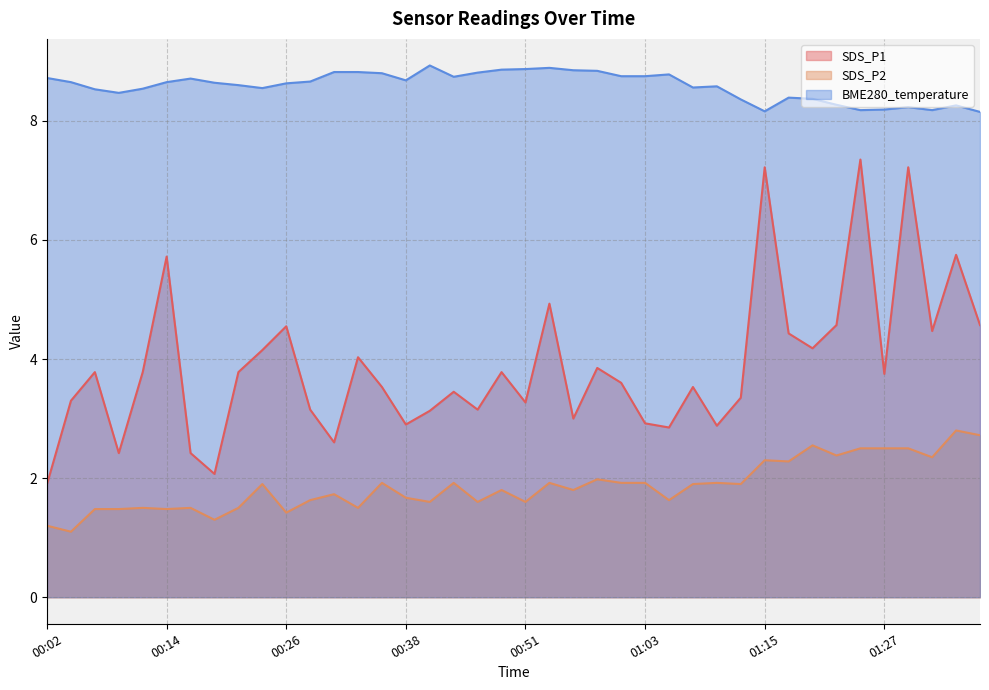

What is the total value across all series at 00:26?

14.6